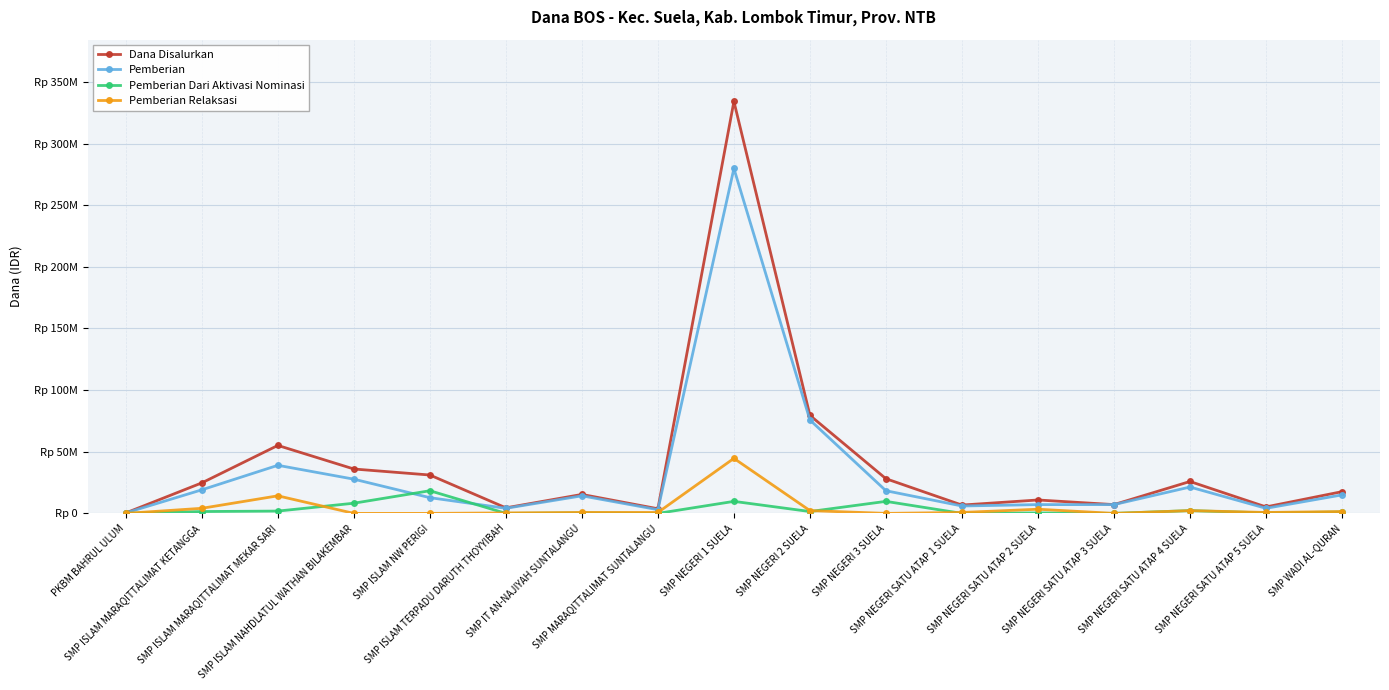

Reading left to right, what are all the values shown in this chart?

Dana Disalurkan: 375000	24750000	55125000	36000000	31125000	4500000	15375000	3750000	334125000	79500000	28125000	6750000	10875000	7125000	25875000	5250000	17625000
Pemberian: 375000	19125000	39000000	27750000	12750000	4125000	14250000	3000000	279750000	75750000	18375000	6000000	7125000	7125000	21375000	4125000	15000000
Pemberian Dari Aktivasi Nominasi: 0	1500000	1875000	8250000	18375000	0	375000	0	9750000	1500000	9750000	0	375000	0	2250000	375000	1125000
Pemberian Relaksasi: 0	4125000	14250000	0	0	375000	750000	750000	44625000	2250000	0	750000	3375000	0	2250000	750000	1500000